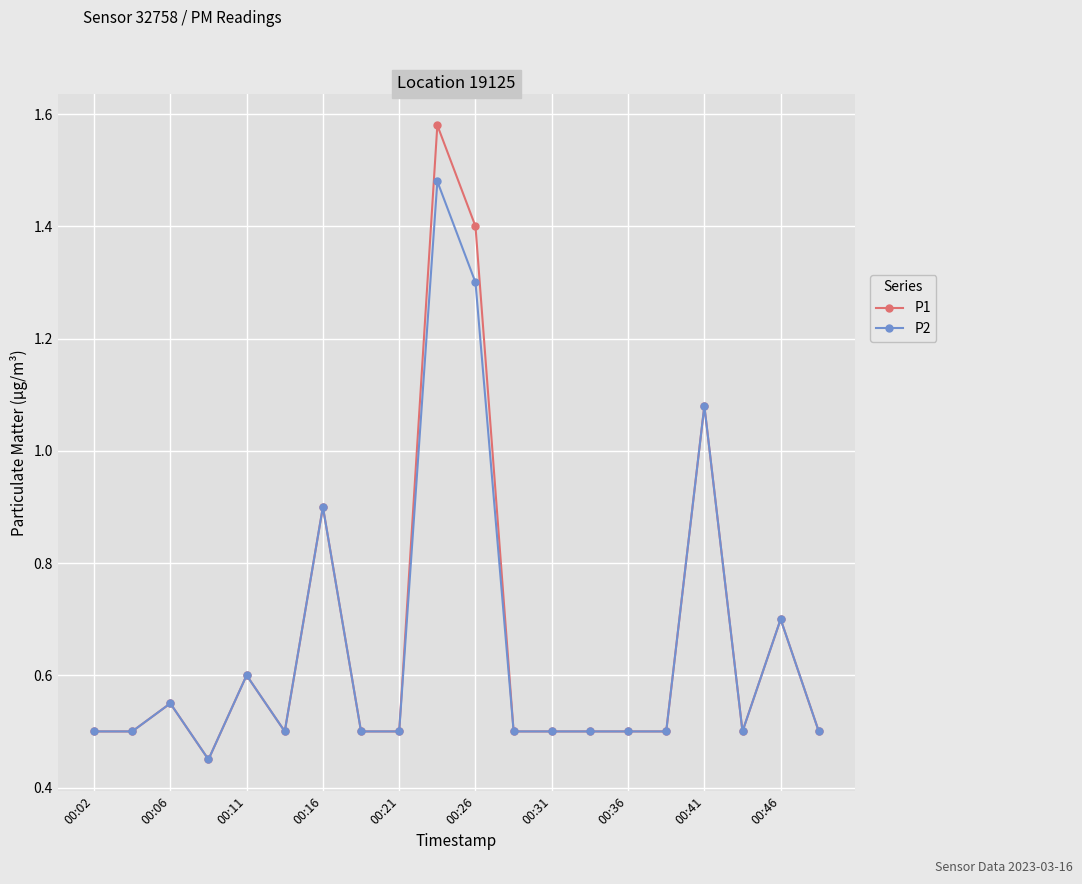

At how many categories does at least one series exceed 1?

3